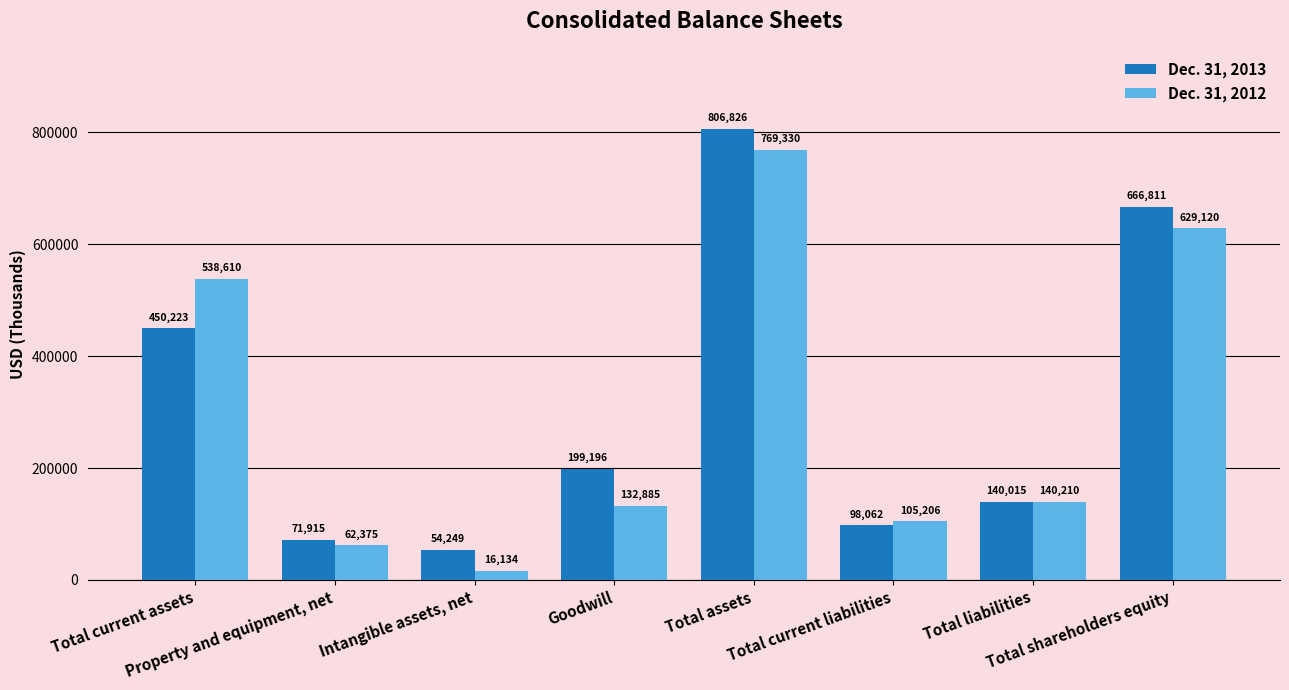

Which category has the highest value in the Dec. 31, 2013 series?

Total assets